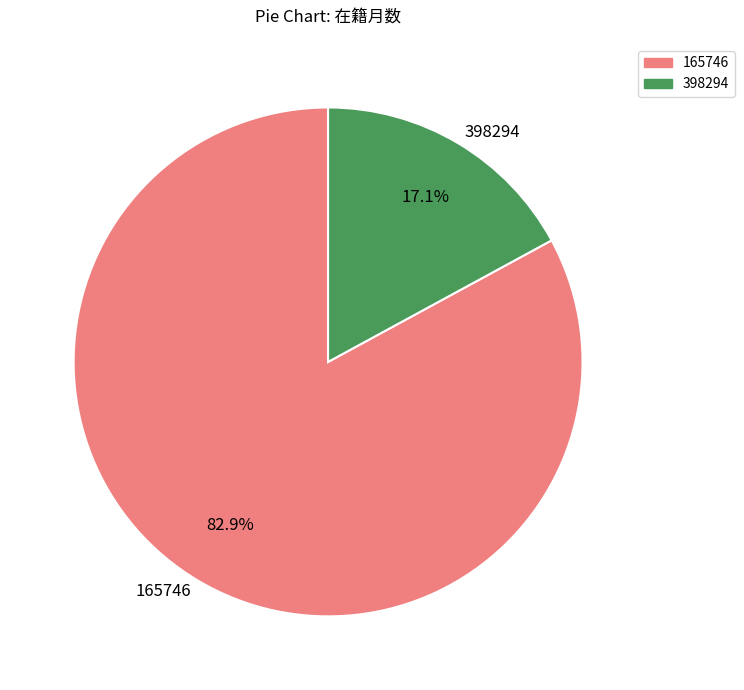

What is the total percentage of 165746 and 398294?

100.0%